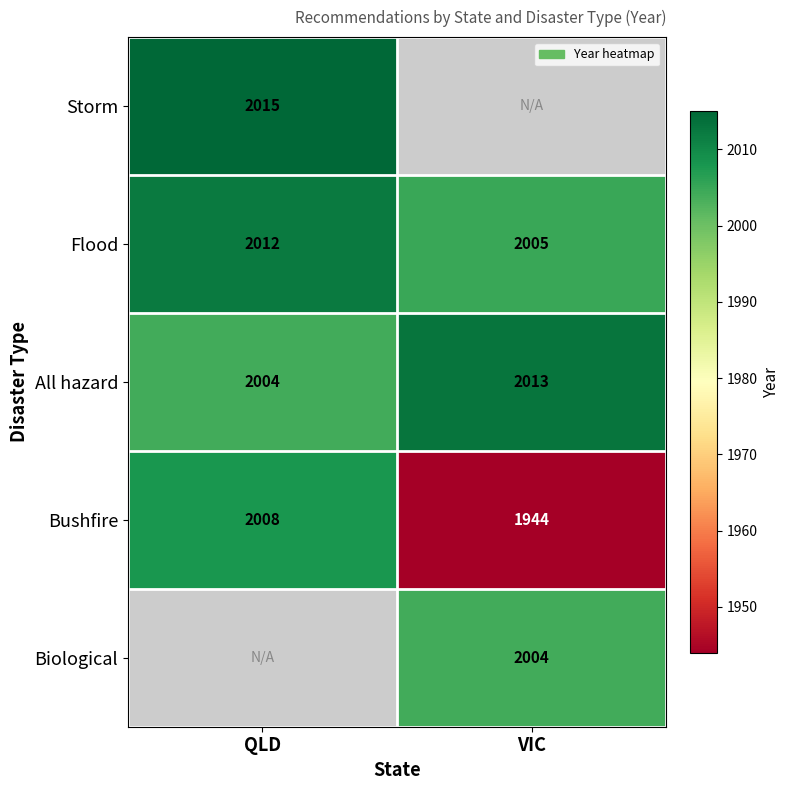

Is the value of Bushfire at VIC greater than the value of Storm at QLD?

No